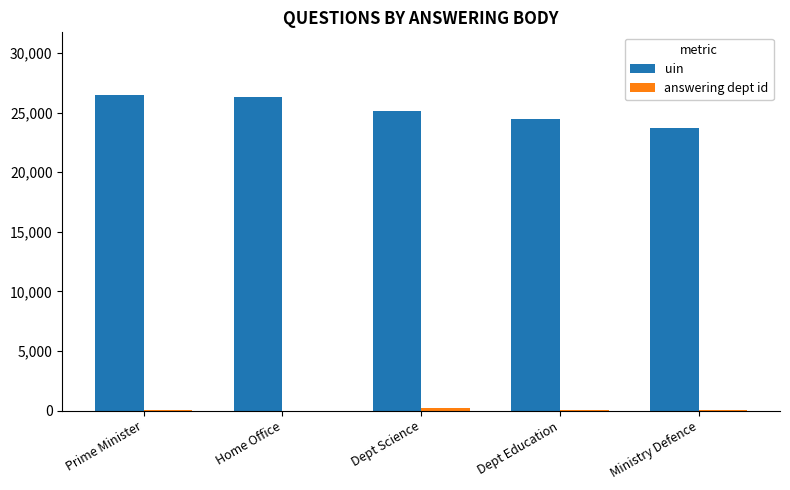

What is the greatest value displayed?

26456